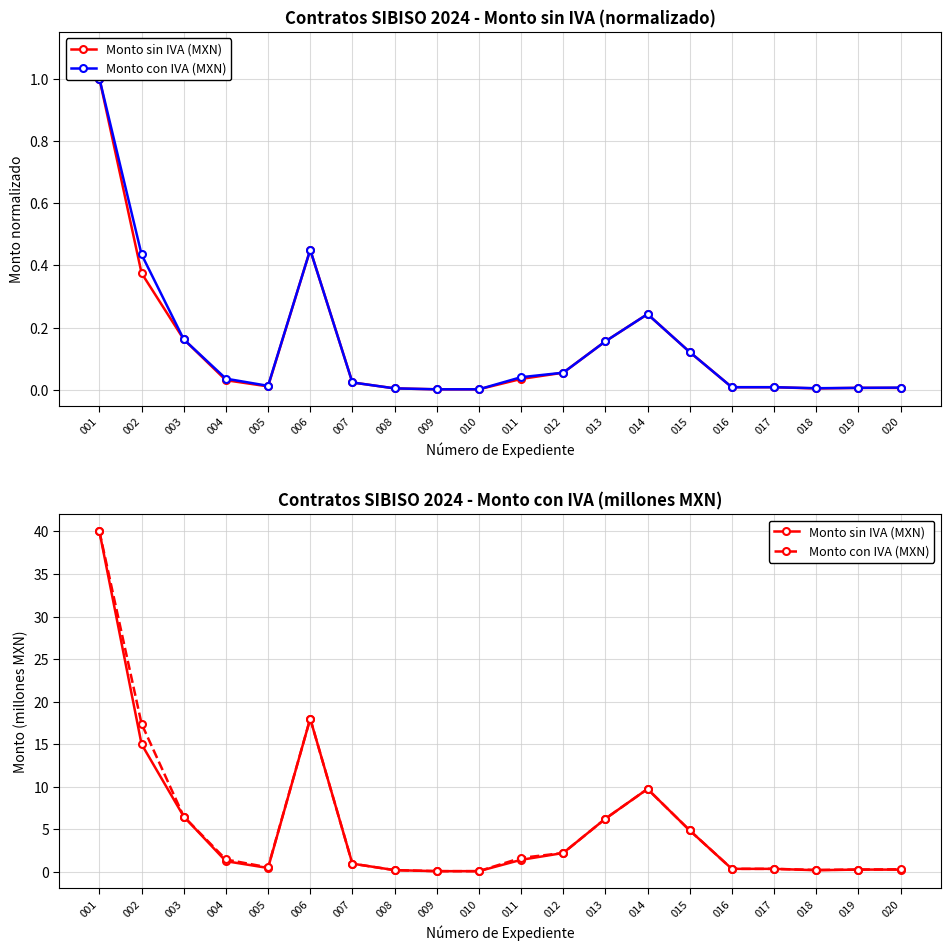

Between 007 and 015, which series saw the biggest shift?

Monto sin IVA (MXN)